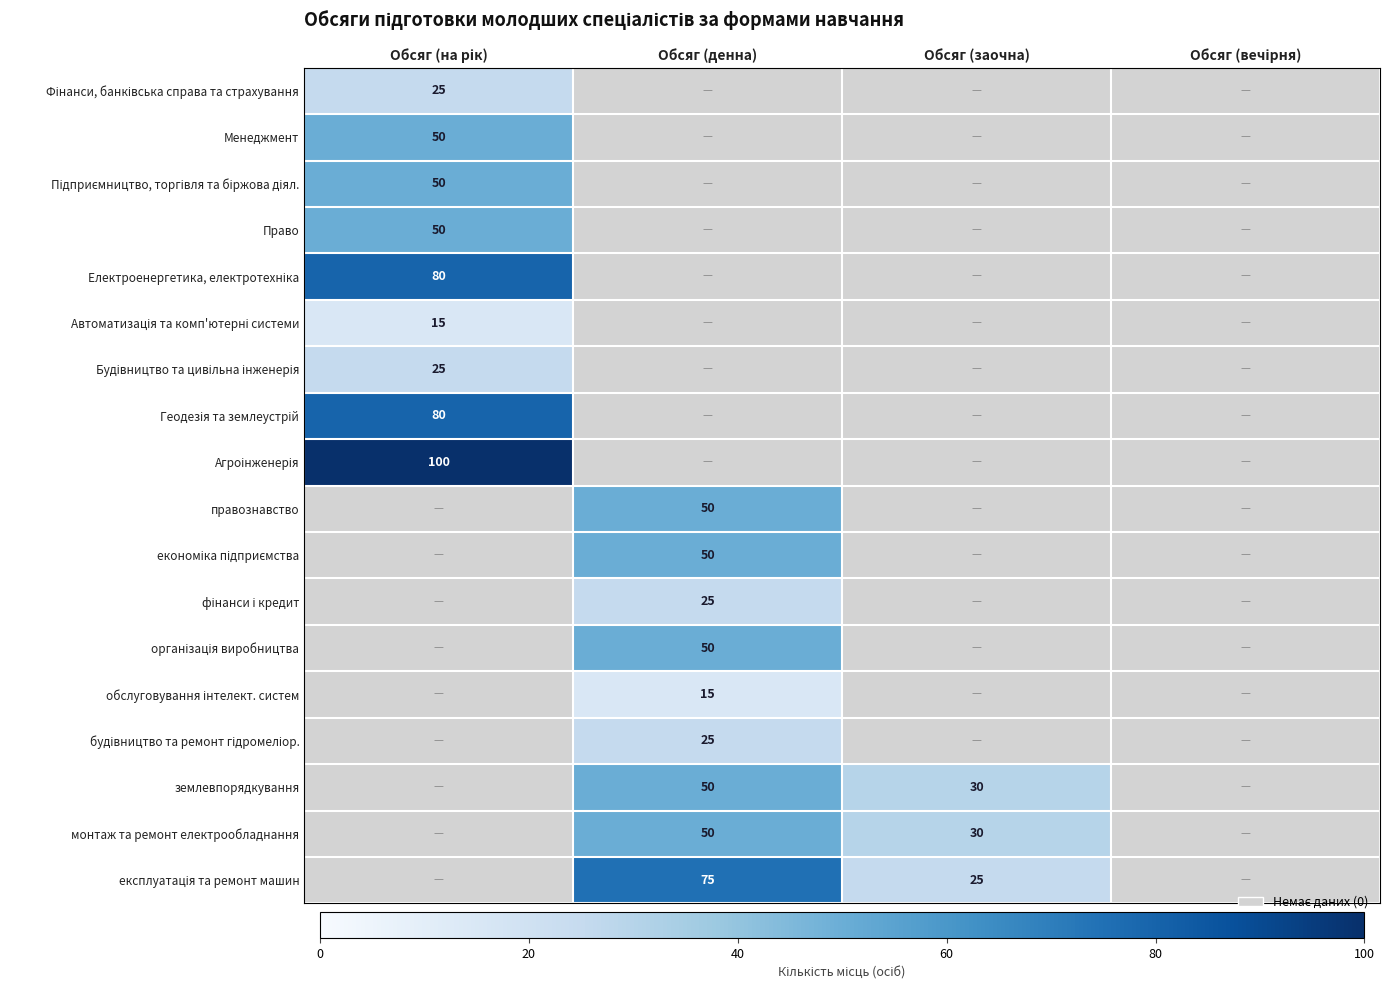

Is it true that фінанси і кредит equals 25.0 at Обсяг (денна)?

True